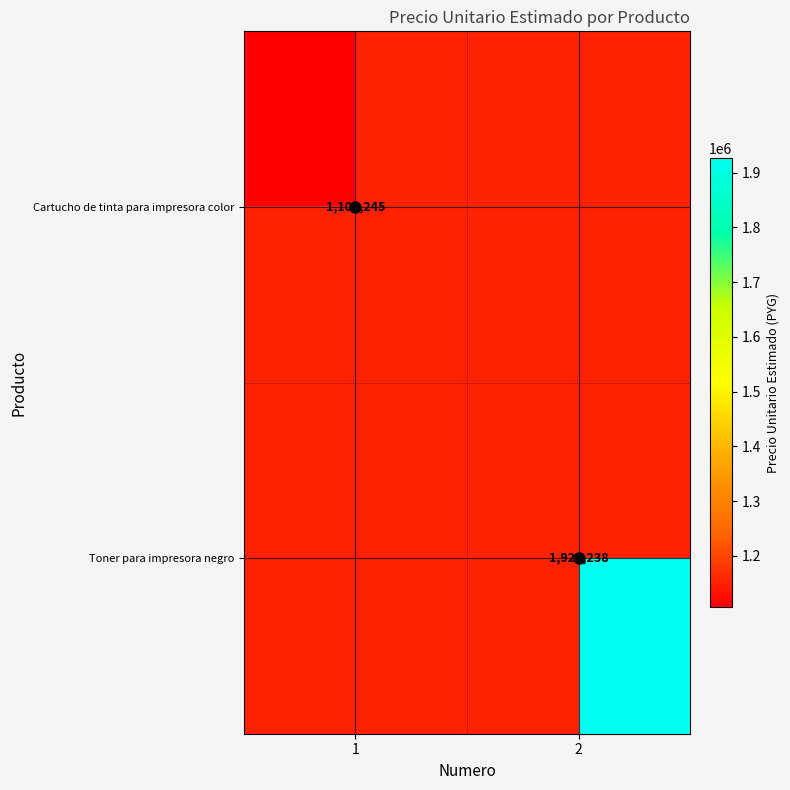

The Cartucho de tinta para impresora color series shows 1106245 at 1. True or false?

True